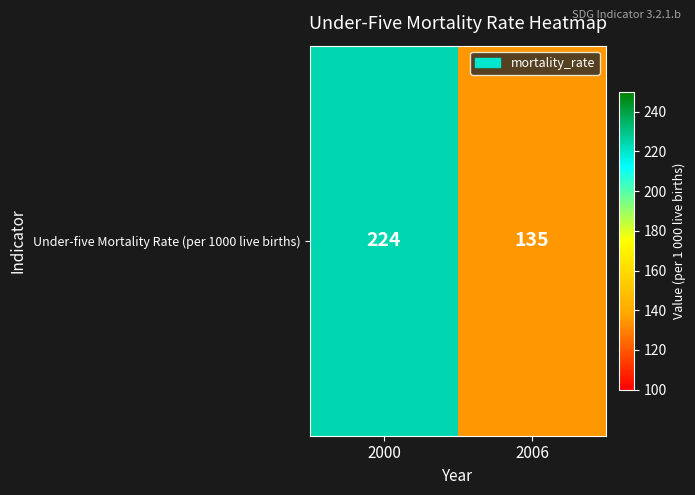

Reading left to right, transcribe all the data shown in this chart.

224	135